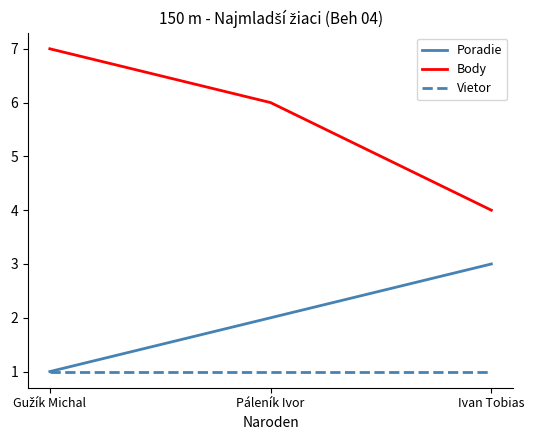

Which series has the largest total across all categories?

Body